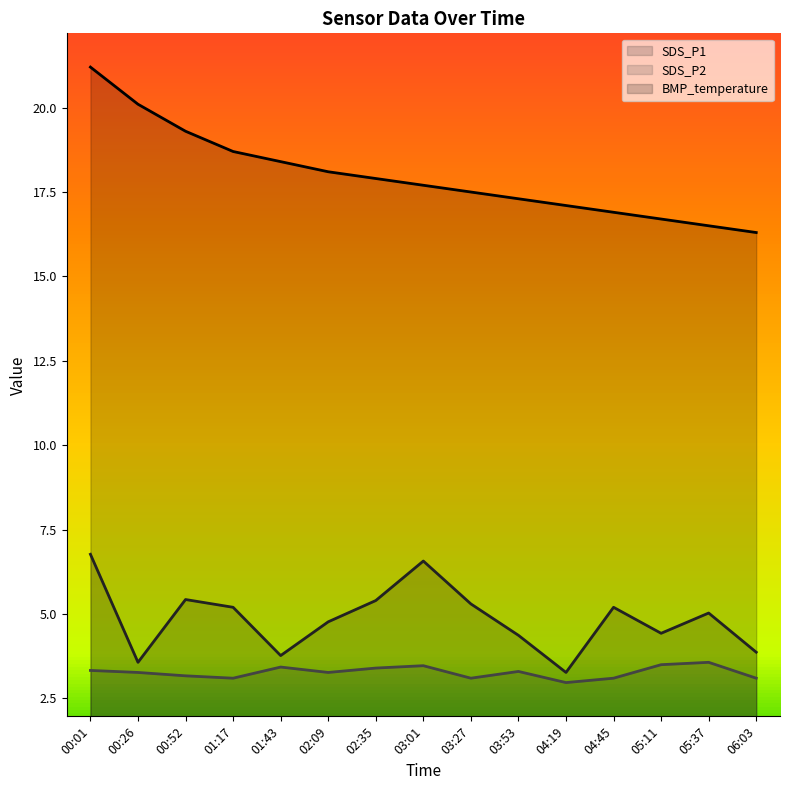

Reading left to right, extract all data points from this chart.

SDS_P1: 6.8	3.6	5.4	5.2	3.8	4.8	5.4	6.6	5.3	4.4	3.3	5.2	4.4	5.0	3.9
SDS_P2: 3.3	3.3	3.2	3.1	3.4	3.3	3.4	3.5	3.1	3.3	3.0	3.1	3.5	3.6	3.1
BMP_temperature: 21.2	20.1	19.3	18.7	18.4	18.1	17.9	17.7	17.5	17.3	17.1	16.9	16.7	16.5	16.3